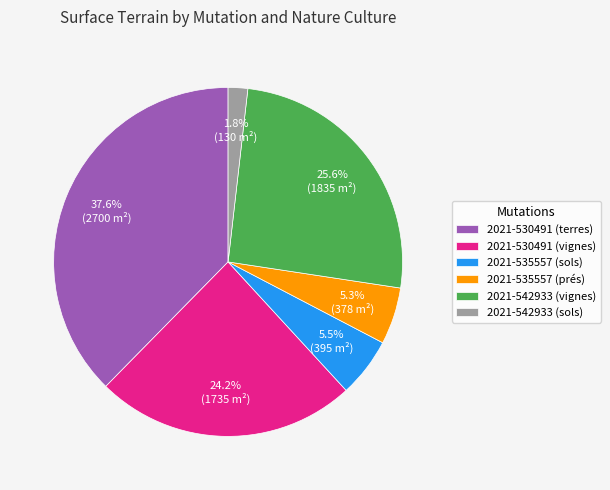

How many segments does this pie chart have?

6